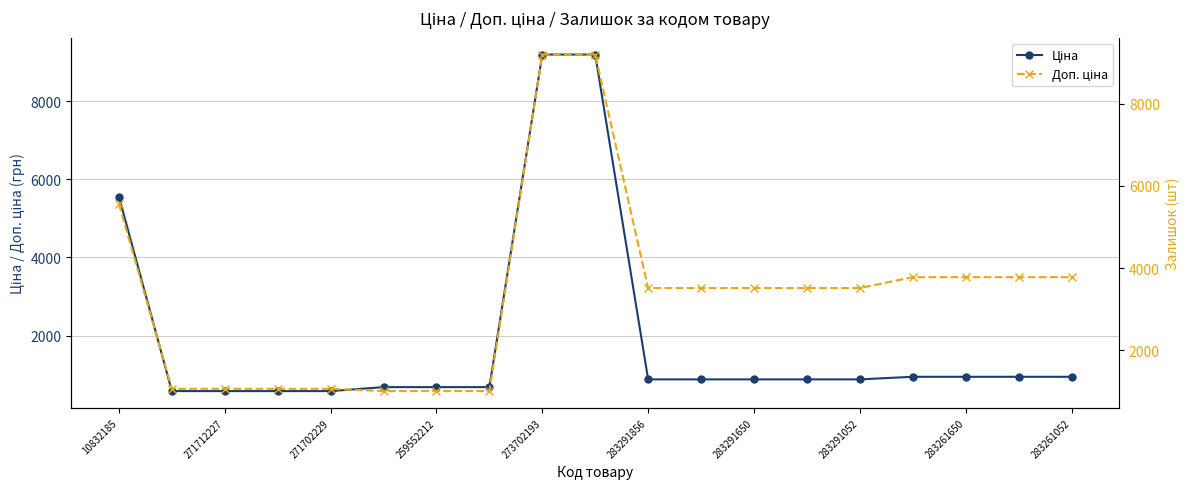

What is the difference between the second highest and second lowest values in the Ціна series?

8618.2